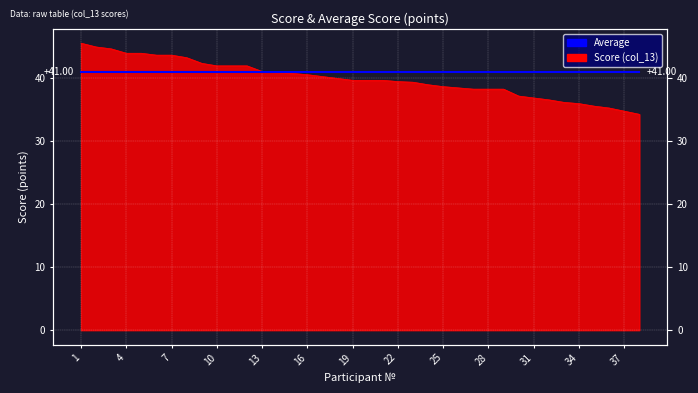

True or false: the data shows 68.3 at 11.

False